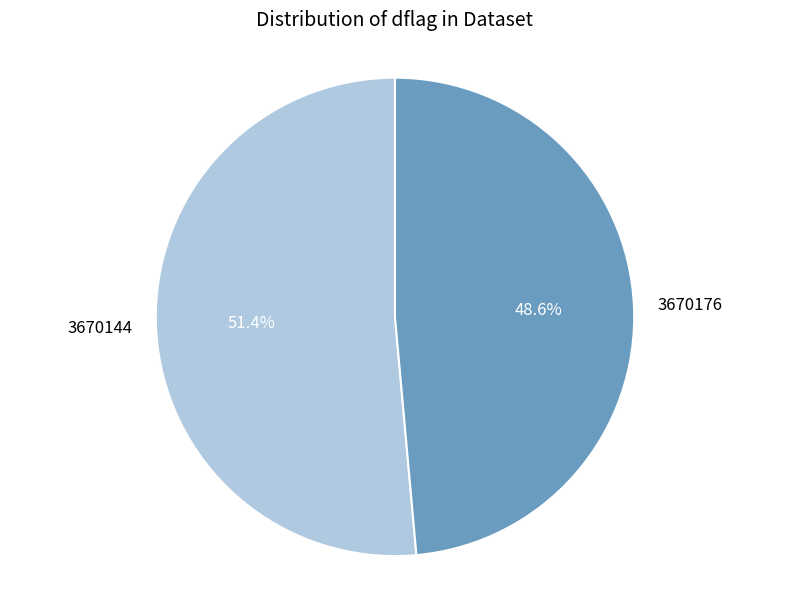

Which slice is the smallest?

3670176